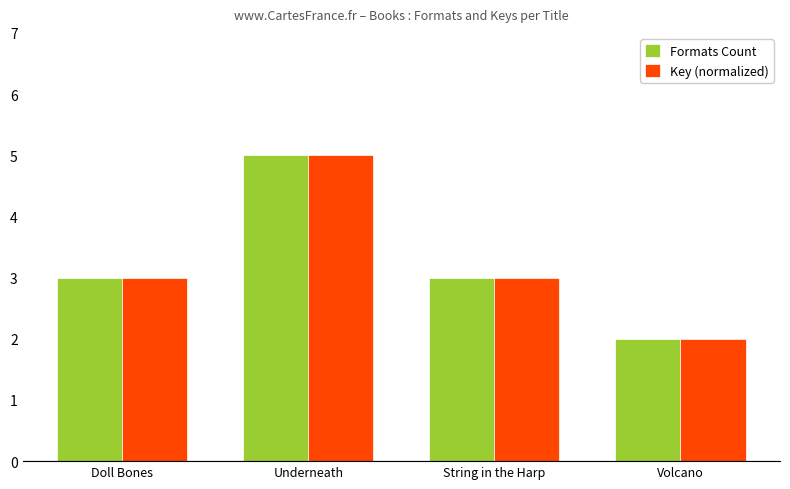

Reading right to left, what are all the values shown in this chart?

Formats Count: 2	3	5	3
Key (normalized): 2	3	5	3